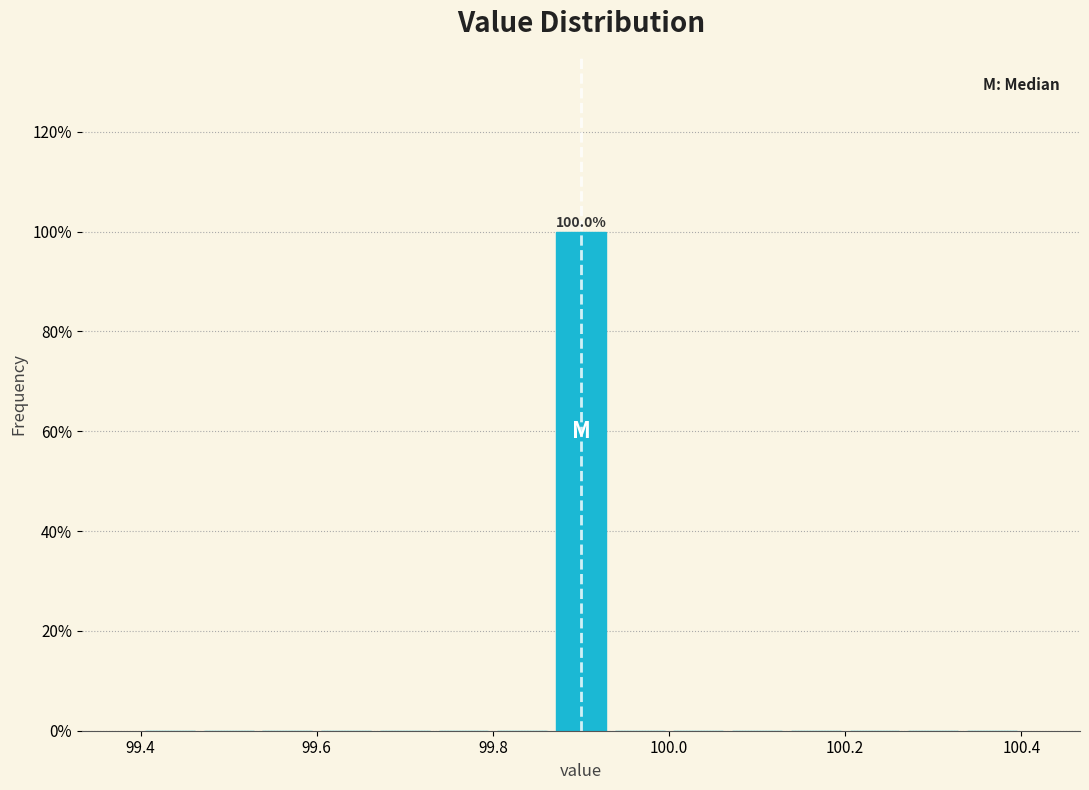

Around what value on the x-axis is the tallest bar? Give the approximate position of its centre, as read against the axis.

99.90